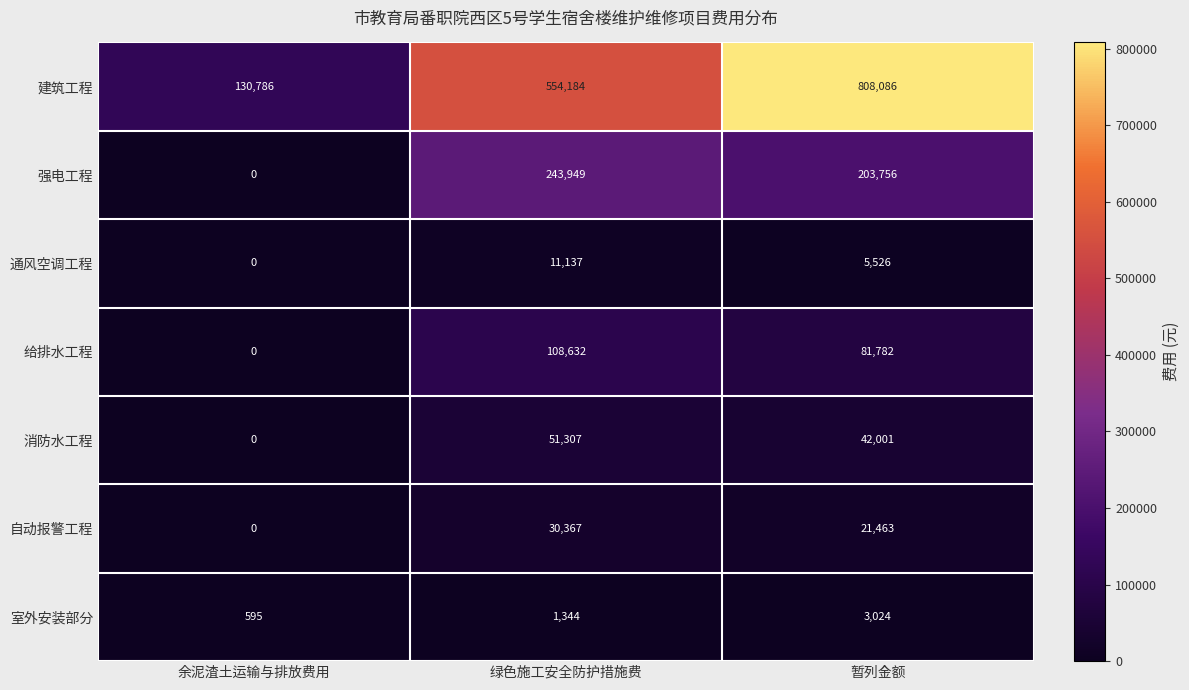

Rank the series at 绿色施工安全防护措施费 from lowest to highest value.

室外安装部分, 通风空调工程, 自动报警工程, 消防水工程, 给排水工程, 强电工程, 建筑工程